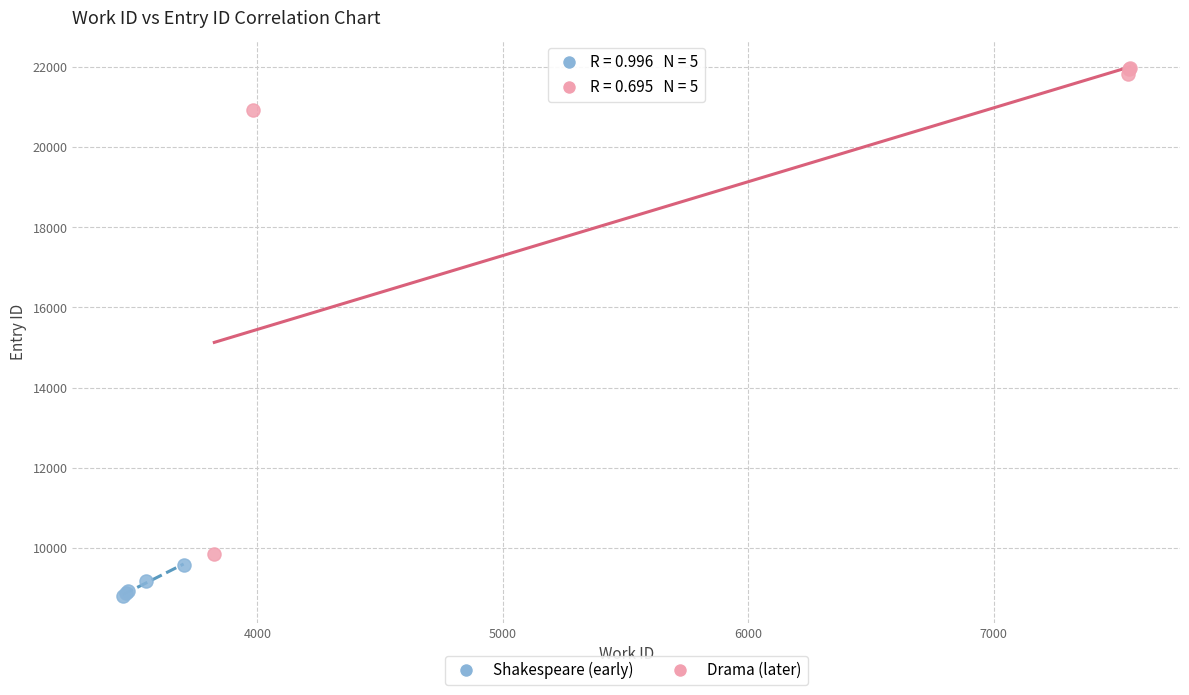

Which series reaches the maximum Y coordinate?

Drama (later)